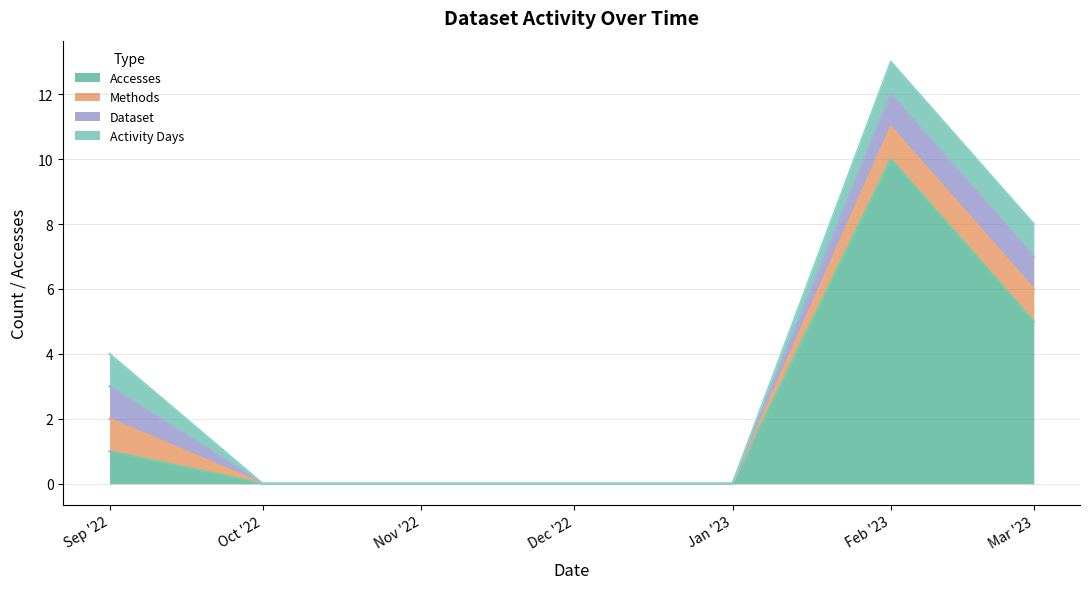

True or false: Accesses and Activity Days intersect in this chart.

False